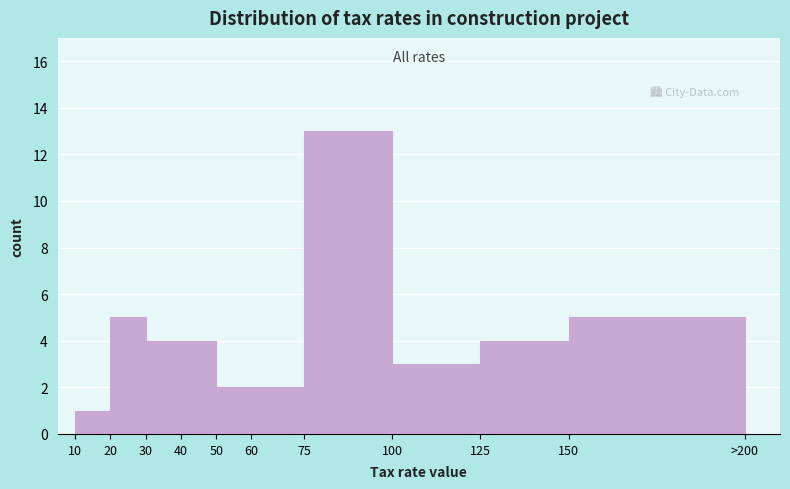

Reading left to right, what are all the values shown in this chart?

10=1	20=5	30=4	40=4	50=2	60=2	75=13	100=3	125=4	150=5